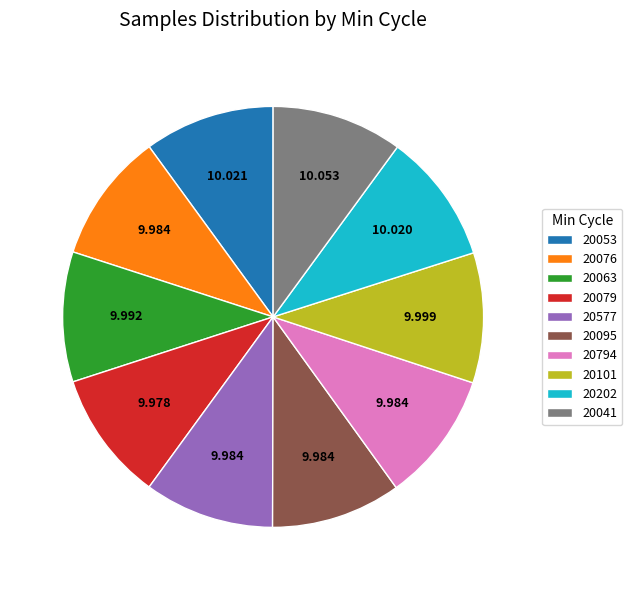

Is 20577 the majority of the pie?

No